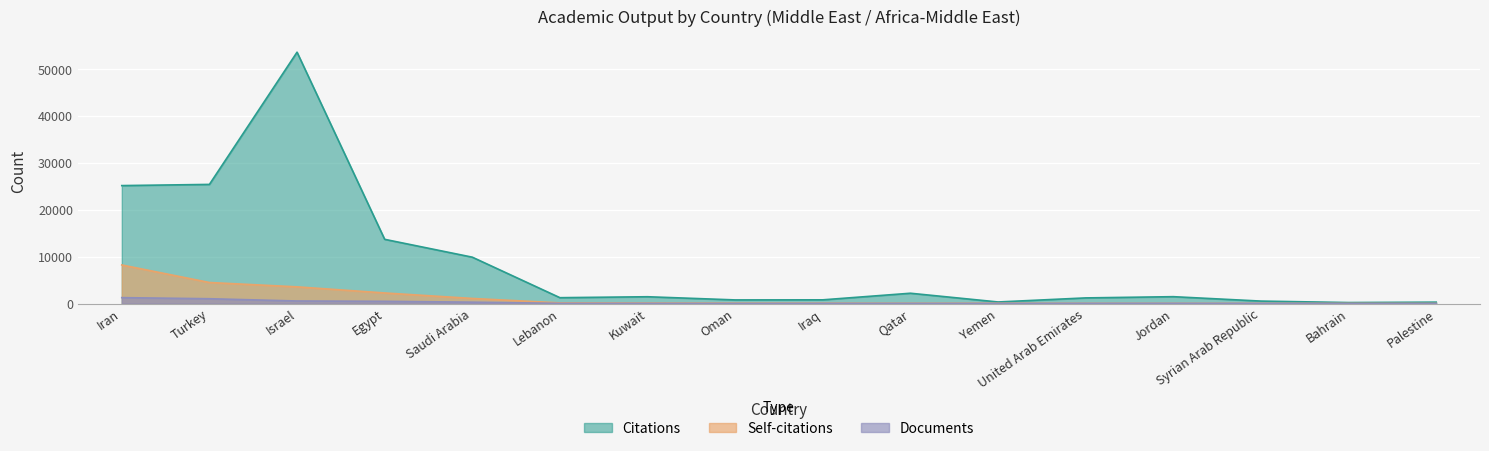

True or false: Self-citations has a value of 13385 at Iran.

False